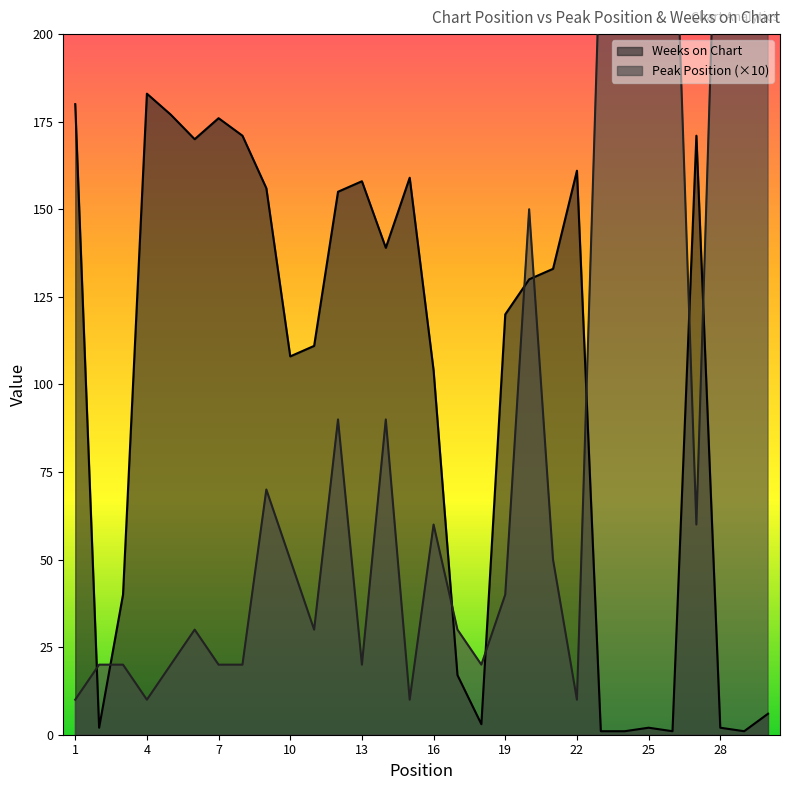

How many intersections are there between Weeks on Chart and Peak Position?

9